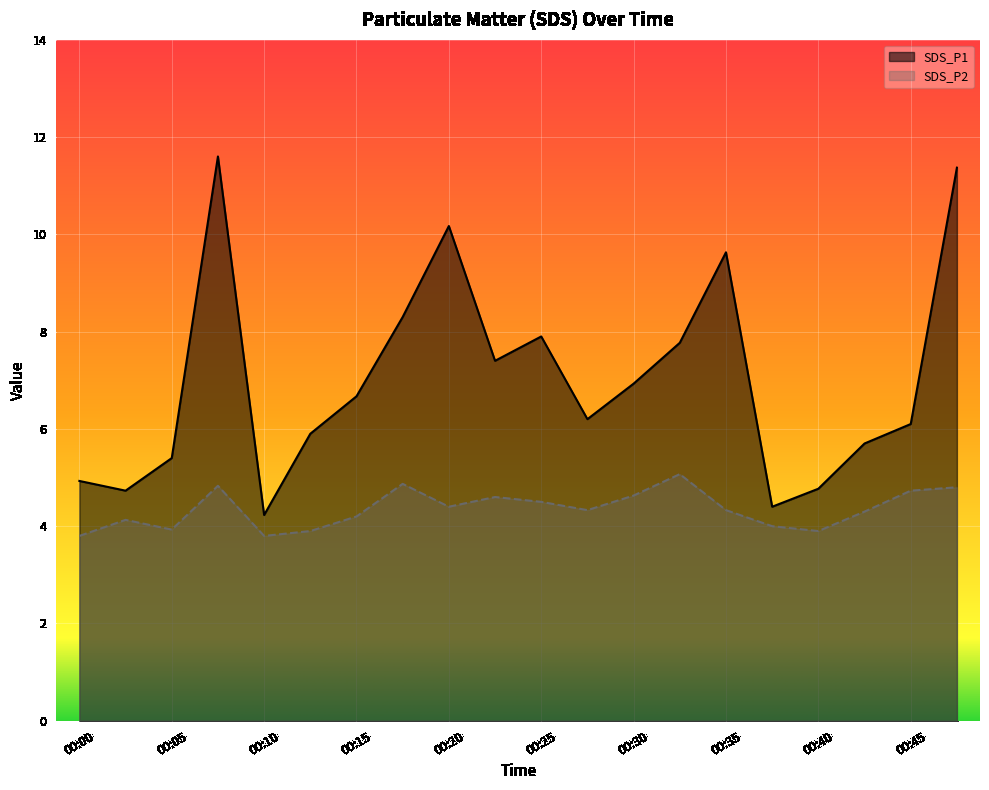

At which category does SDS_P2 reach its first local peak?

00:03